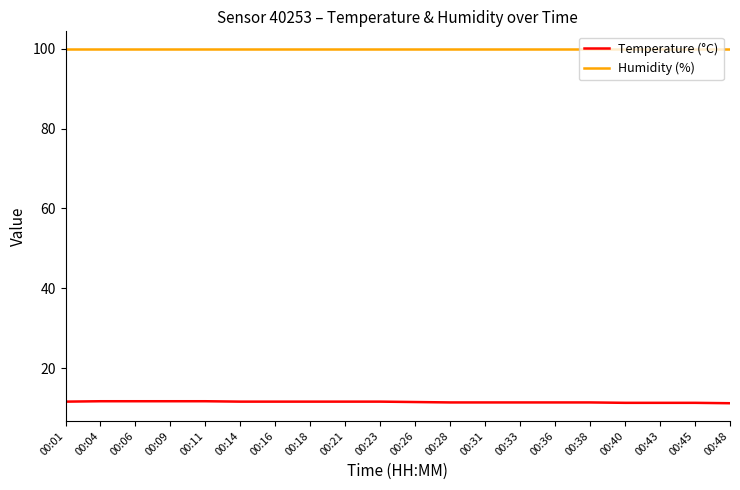

What is the maximum value shown in the chart?

99.9